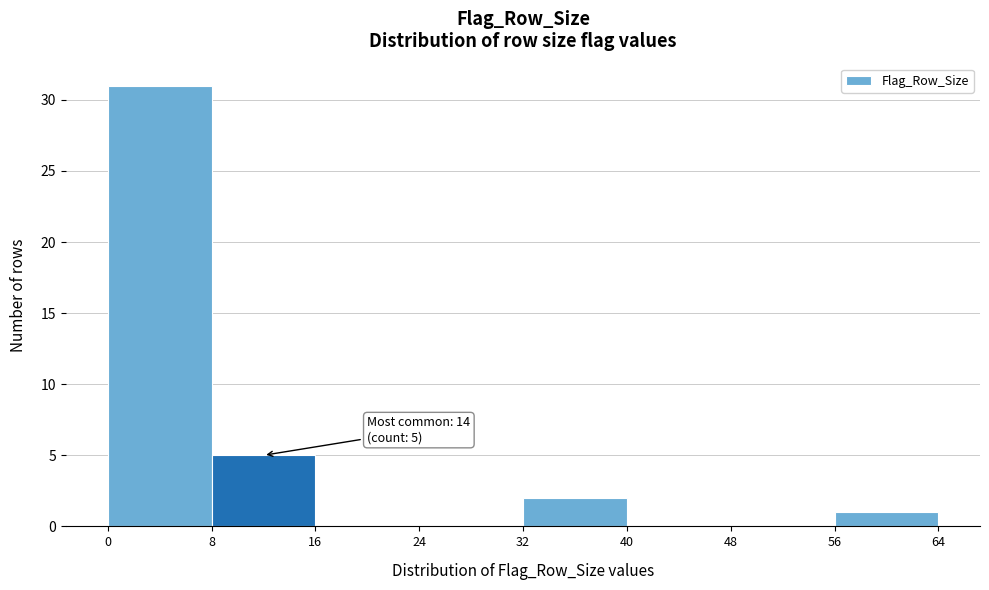

Over which range of the x-axis is the bar tallest?

0 to 8